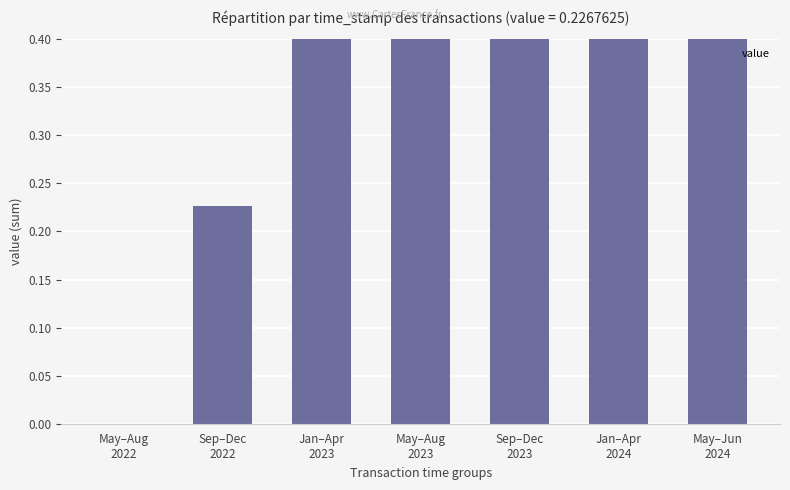

How many positive values are there?

6